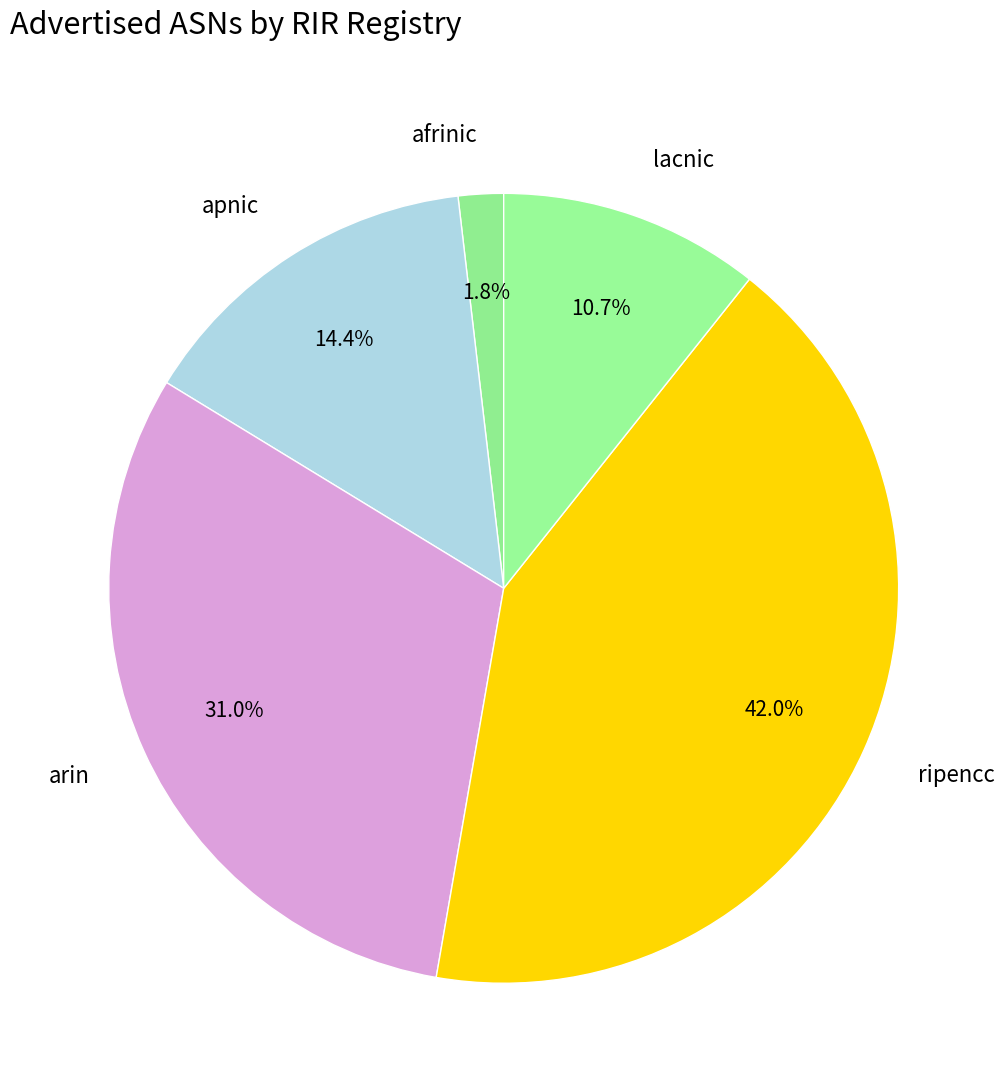

Rank the categories by value from lowest to highest.

afrinic, lacnic, apnic, arin, ripencc